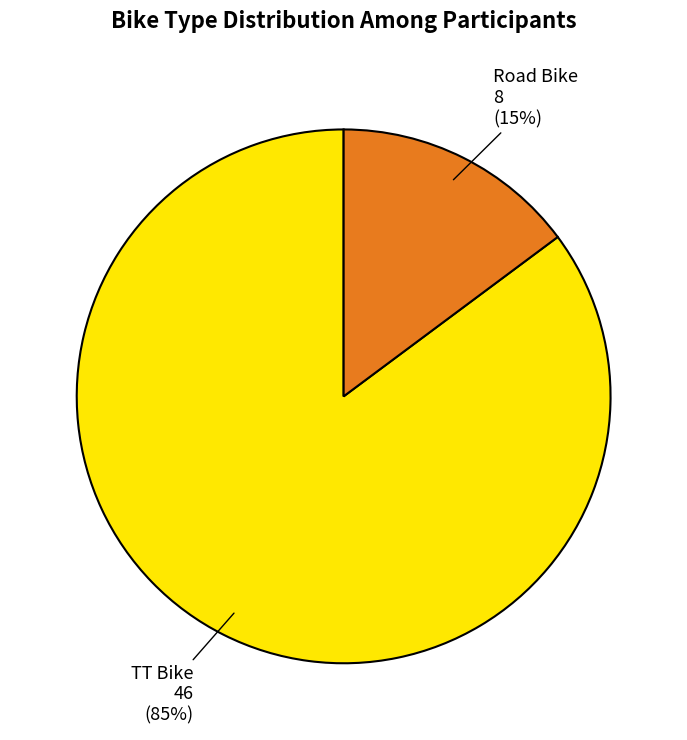

To the nearest percent, what is the average slice percentage?

50%